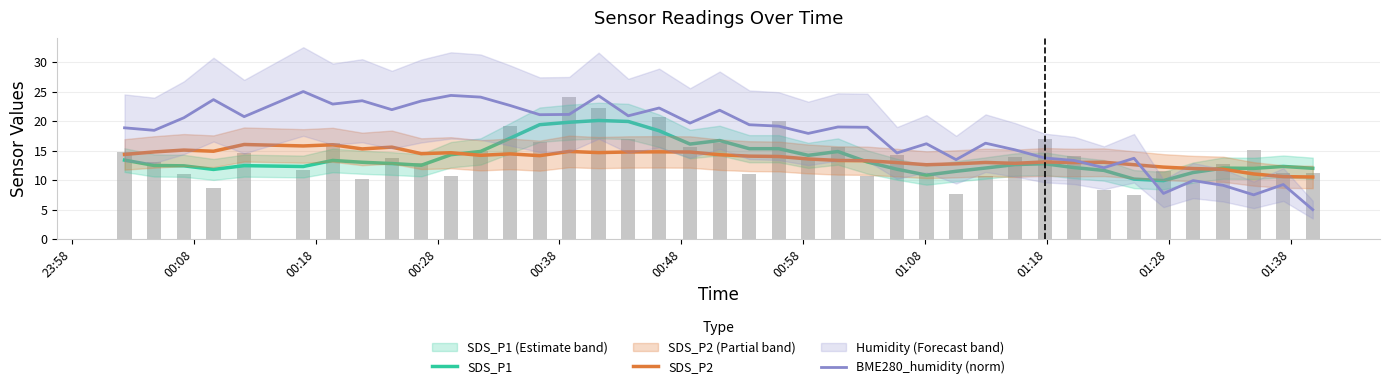

What is the highest value of the SDS_P1 series?

20.1